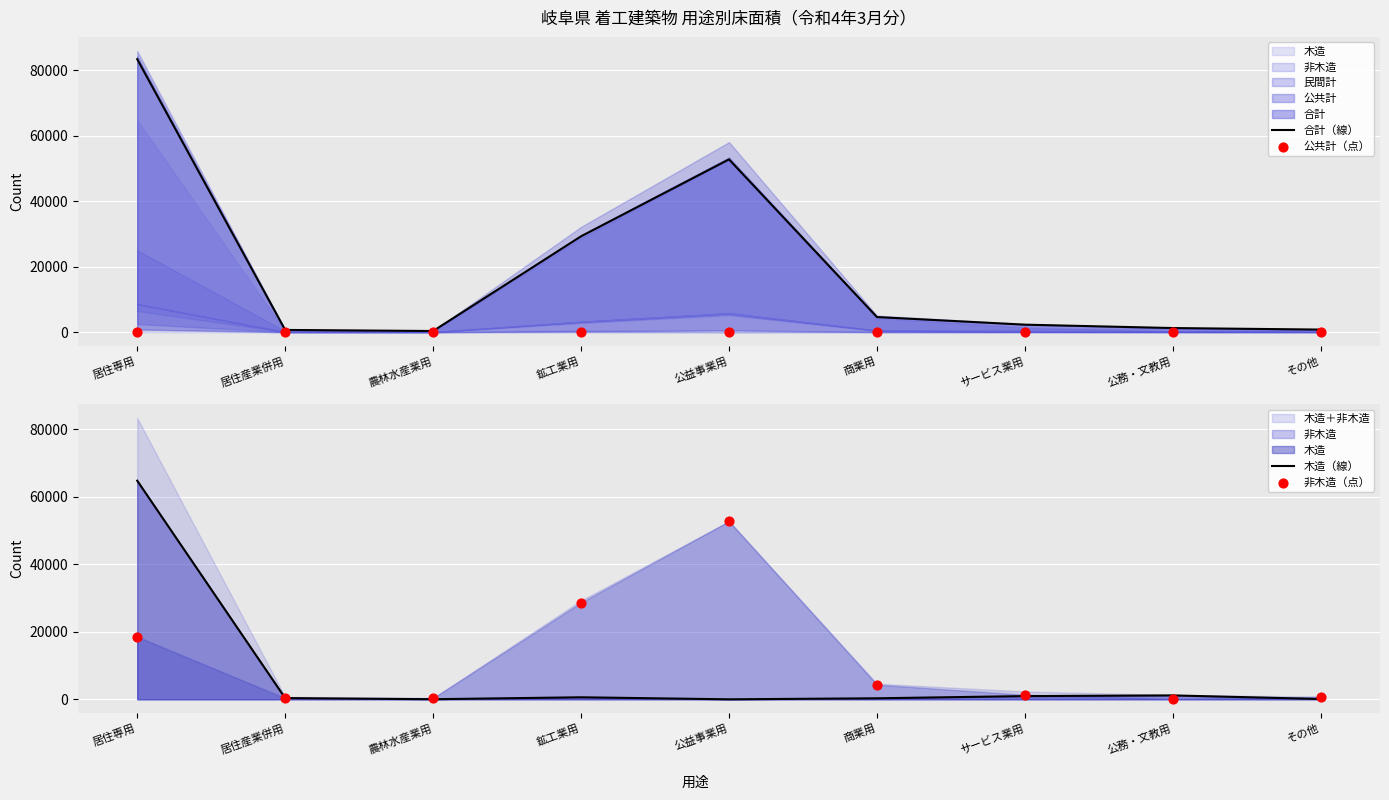

At which category is the sum across all series the highest?

居住専用